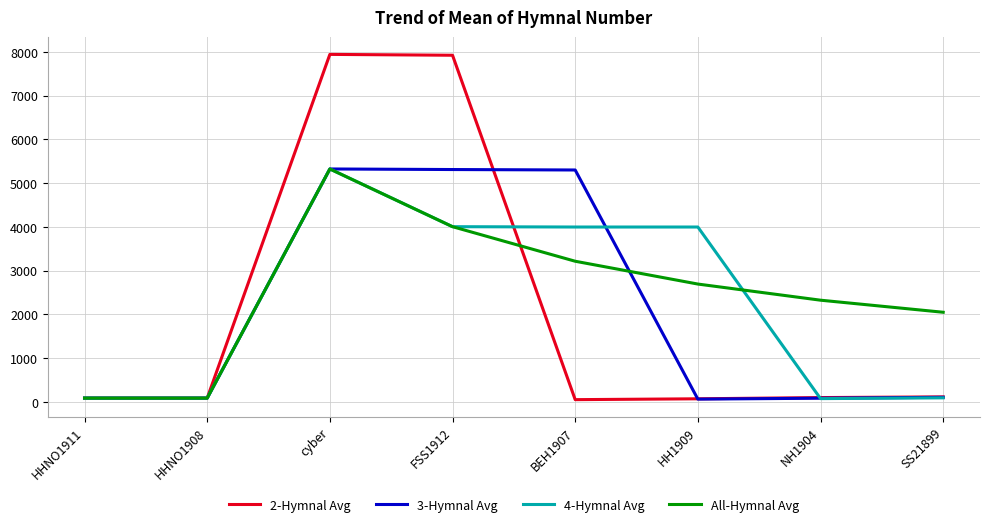

What is the spread (max minus min) of values at SS21899?

1956.4